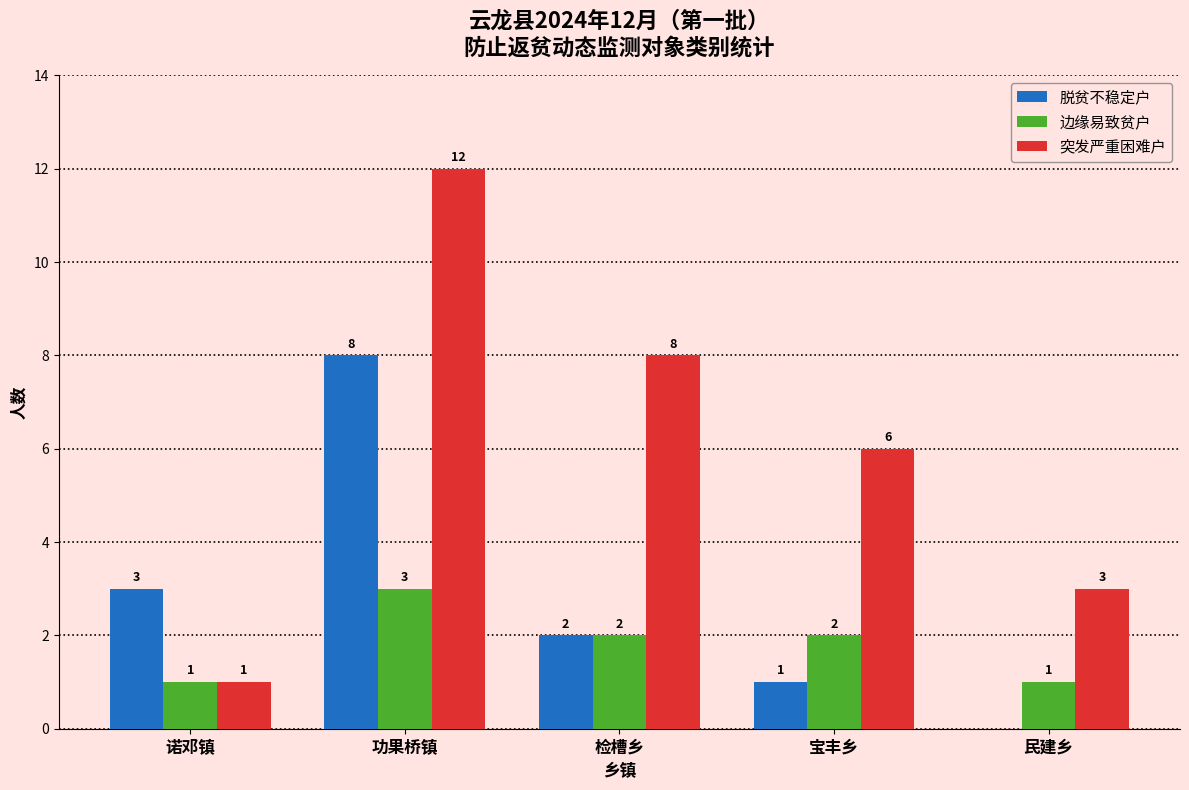

What is the maximum value for 边缘易致贫户?

3